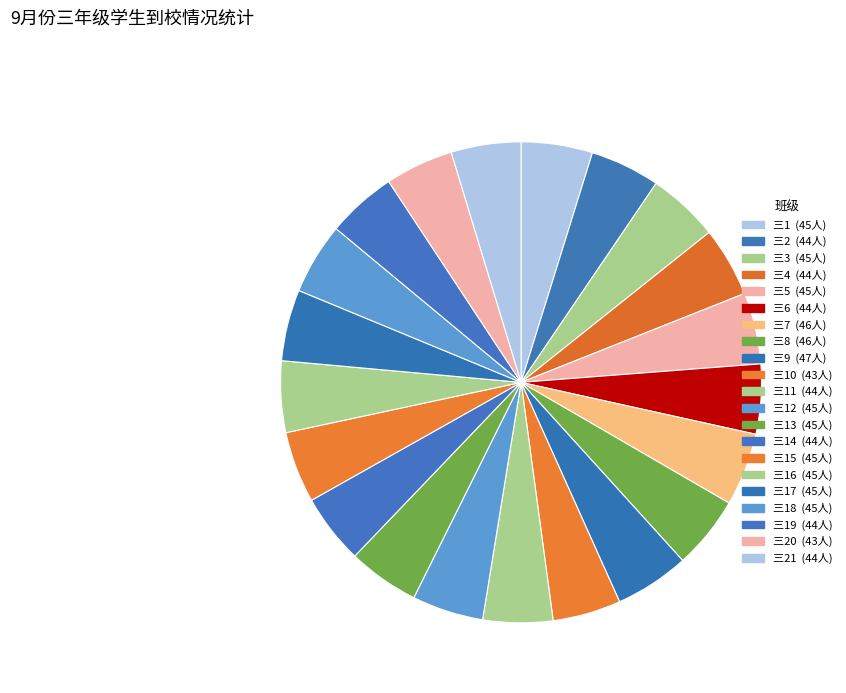

How many slices are in this pie chart?

21